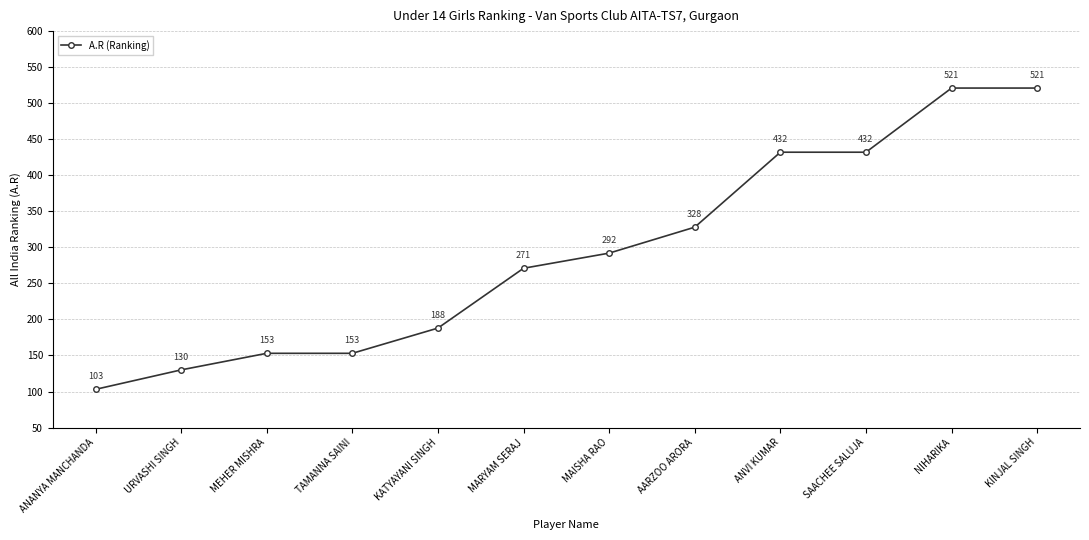

What is the label of the 4th point from the left?

TAMANNA SAINI